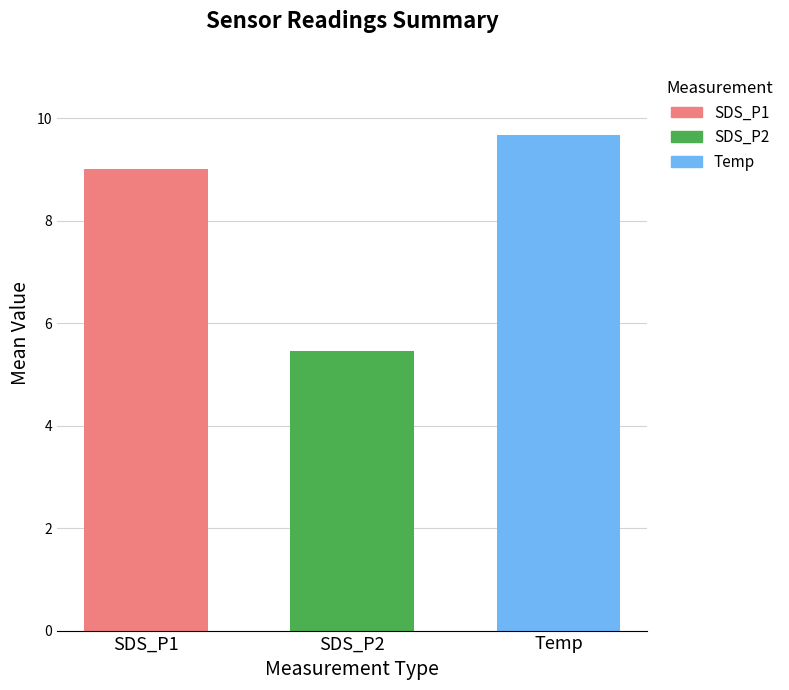

What value does the SDS_P2 series have at SDS_P2?

5.5